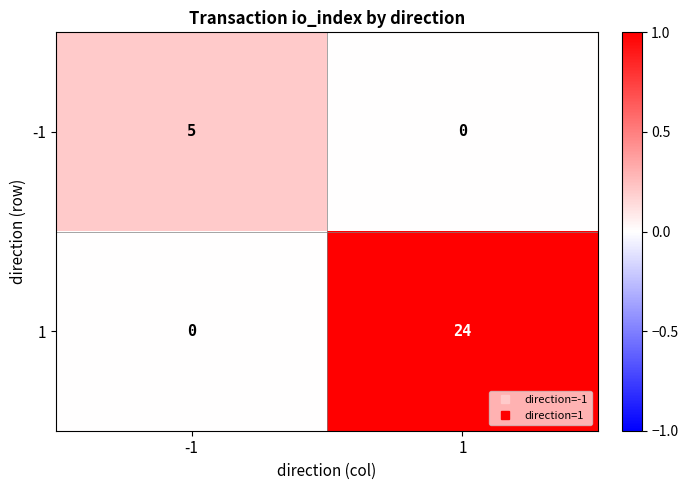

List the series in order of their overall mean, lowest first.

-1, 1